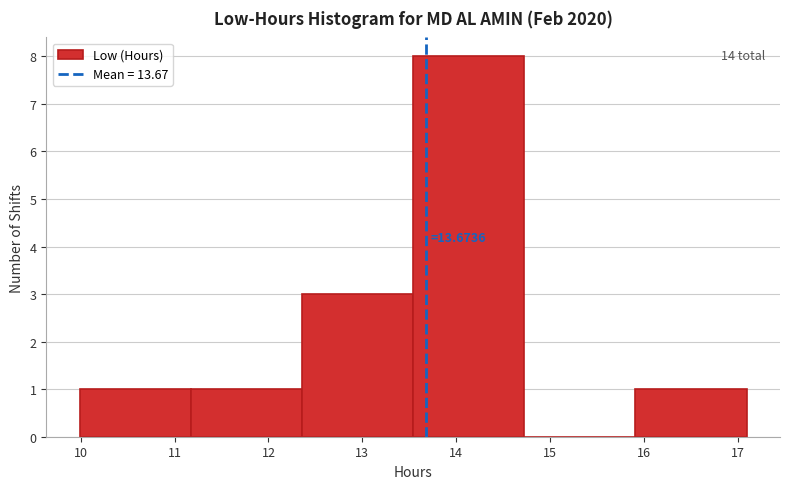

Over which range of the x-axis is the bar tallest?

13.5 to 14.7